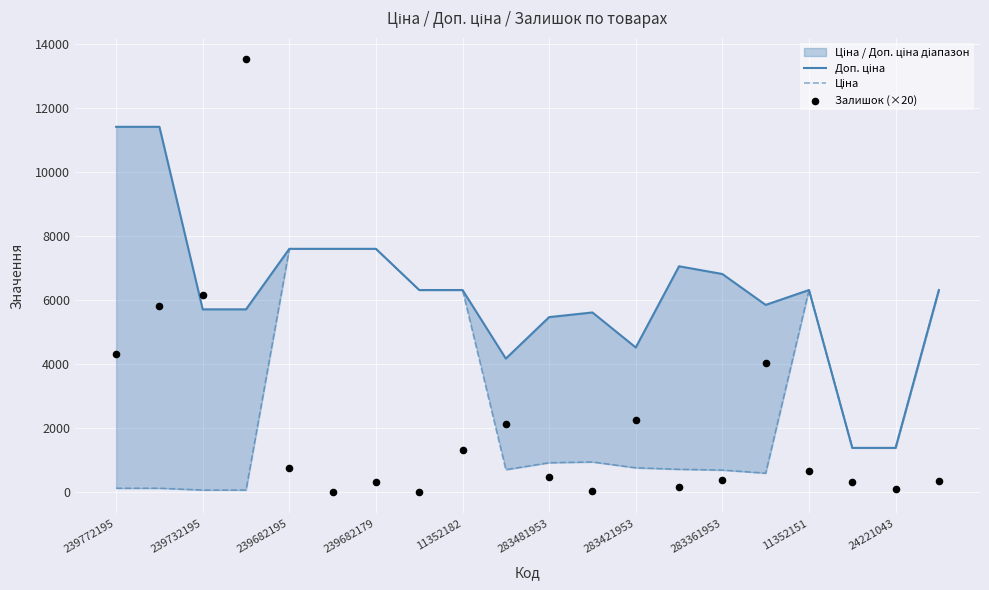

Which series has the largest total across all categories?

Доп. ціна